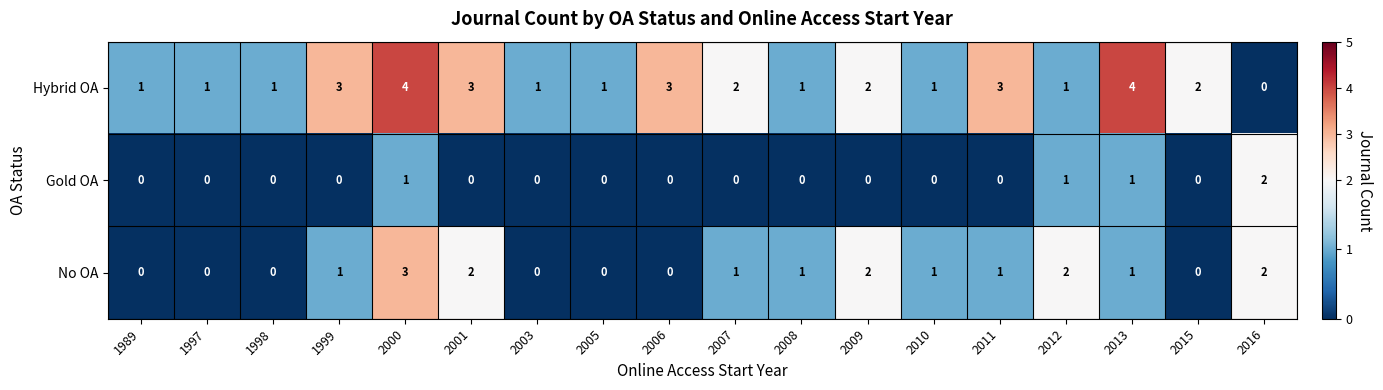

What is the sum of all No OA values?

17